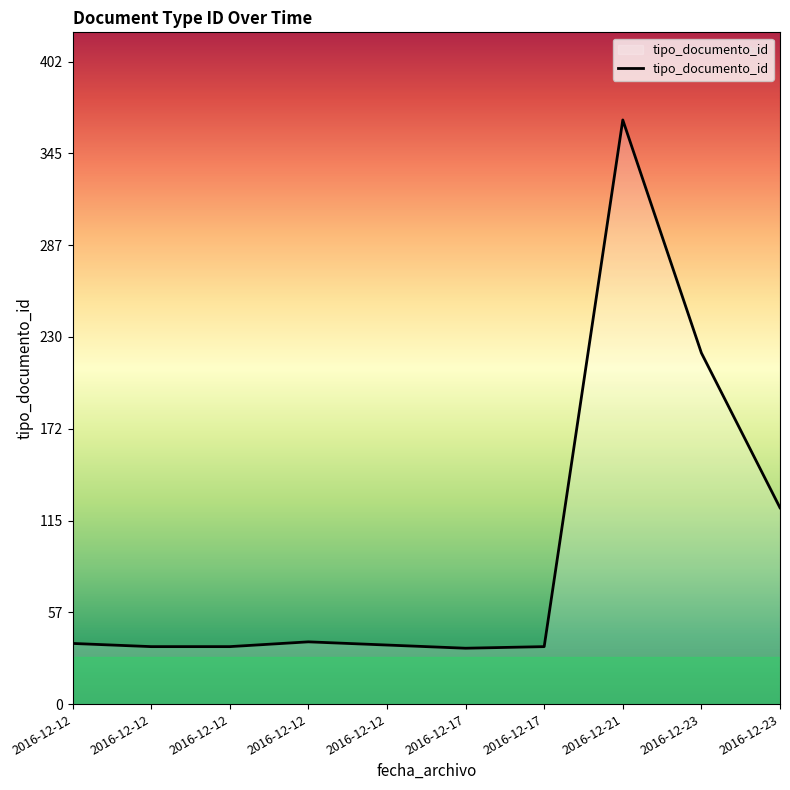

Is this an area chart (filled region under the line)?

Yes